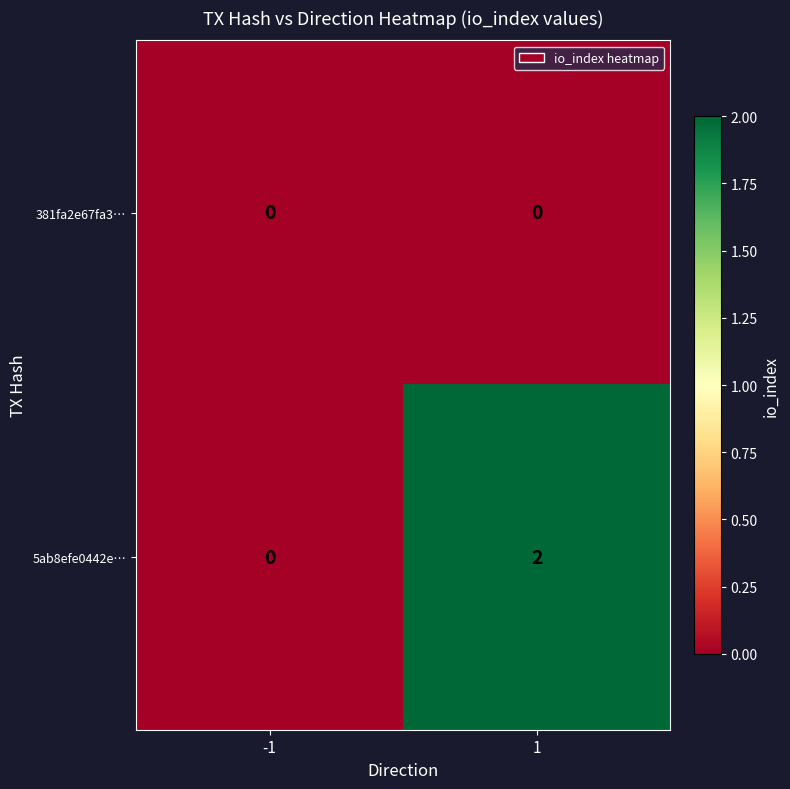

Between -1 and 1, which series saw the biggest shift?

5ab8efe0442e…